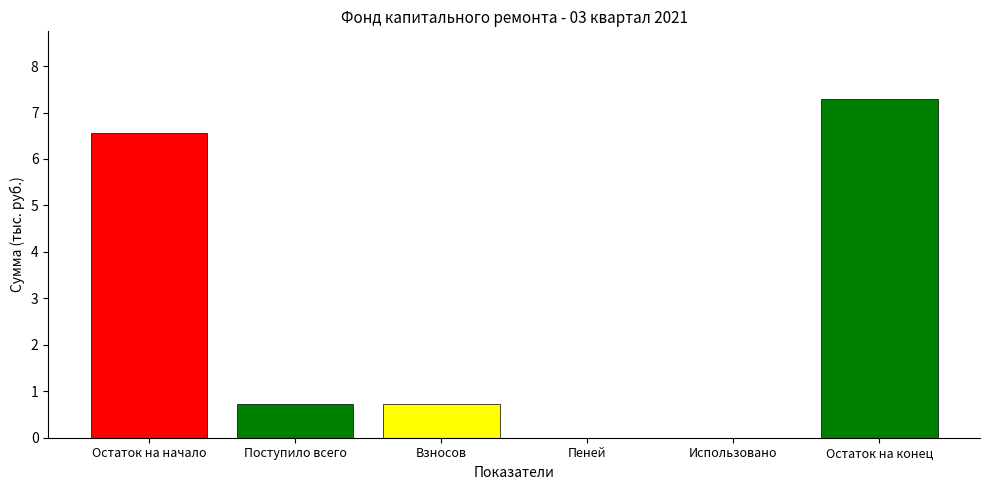

Approximately how many times larger is the value at Взносов compared to Остаток на конец?

0.1